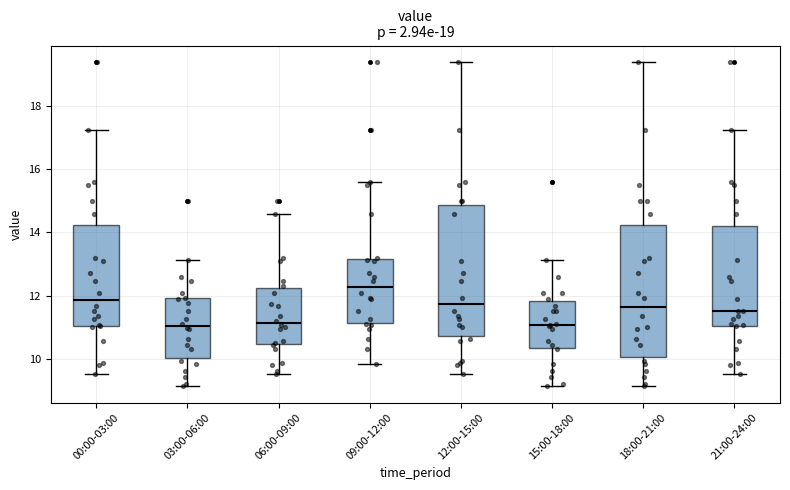

Which box has the highest median line?

09:00-12:00